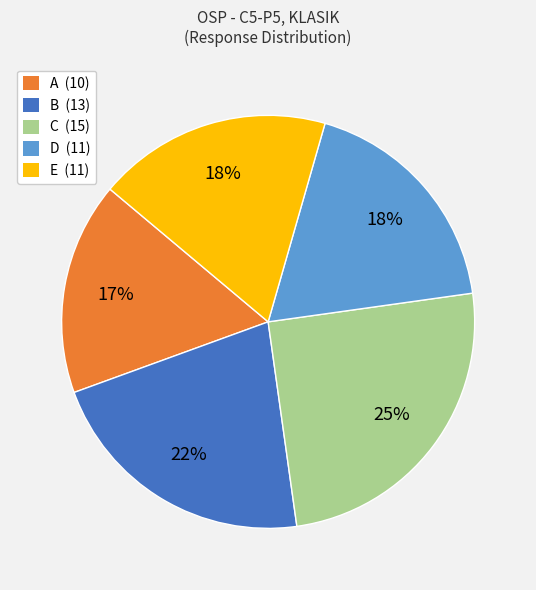

Does any single category account for the majority?

No